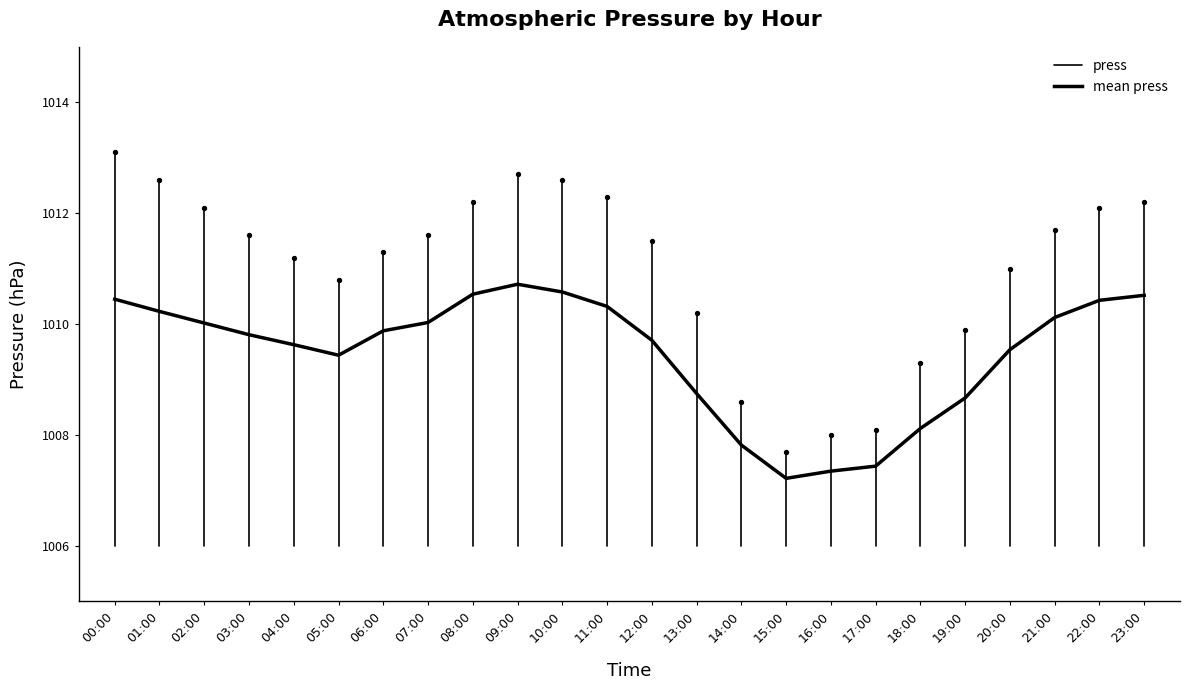

Which has a higher value, 19:00 or 00:00?

00:00